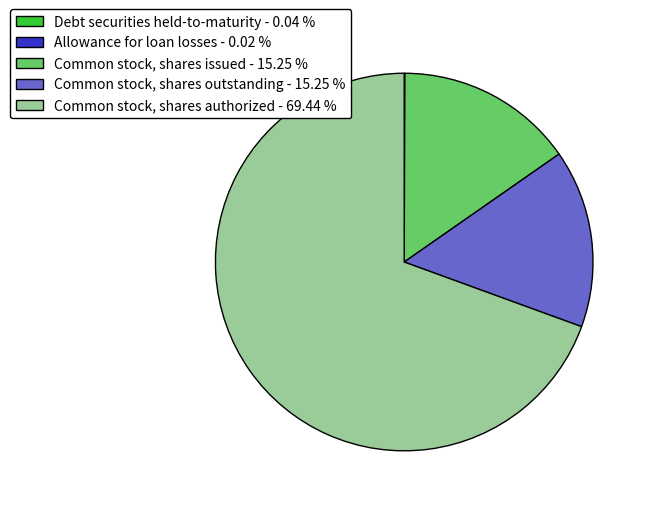

What is the ratio of the value at Common stock, shares outstanding - 15.25 % to the value at Common stock, shares issued - 15.25 %?

1.0